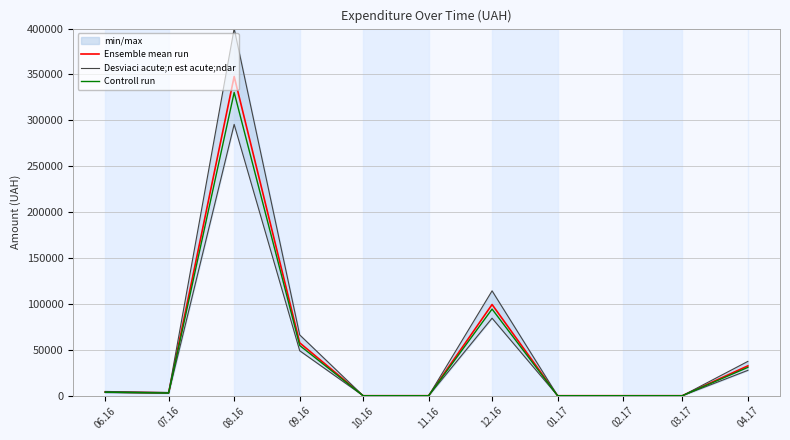

True or false: Desviaci acute;n est acute;ndar has a value of -156534.9 at 10.16.

False